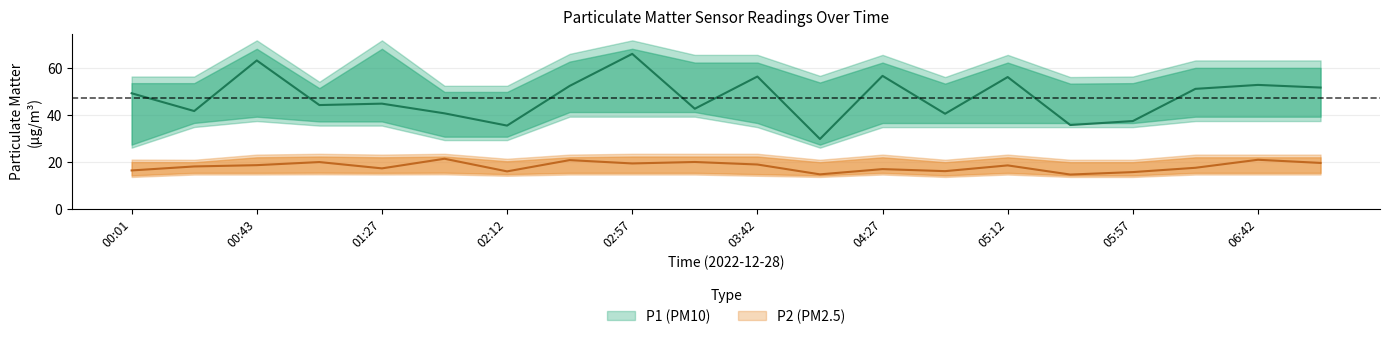

Reading left to right, transcribe all the data shown in this chart.

P1: 00:01=49.2	00:21=41.6	00:43=63.2	01:05=44.2	01:27=44.8	01:50=40.7	02:12=35.5	02:34=52.4	02:57=66.0	03:19=42.6	03:42=56.4	04:04=29.8	04:27=56.6	04:49=40.5	05:12=56.1	05:34=35.7	05:57=37.4	06:19=51.1	06:42=52.8	07:04=51.6
P1_upper: 00:01=56.4	00:21=56.4	00:43=71.8	01:05=54.1	01:27=71.8	01:50=52.4	02:12=52.4	02:34=66.0	02:57=71.8	03:19=65.6	03:42=65.6	04:04=56.6	04:27=65.6	04:49=56.1	05:12=65.6	05:34=56.1	05:57=56.4	06:19=63.2	06:42=63.2	07:04=63.2
P1_lower: 00:01=26.1	00:21=34.9	00:43=37.4	01:05=35.5	01:27=35.5	01:50=29.3	02:12=29.3	02:34=39.2	02:57=39.2	03:19=39.2	03:42=34.8	04:04=26.1	04:27=34.8	04:49=34.8	05:12=34.8	05:34=34.8	05:57=34.8	06:19=37.4	06:42=37.4	07:04=37.4
P2: 00:01=16.4	00:21=18.1	00:43=18.6	01:05=19.9	01:27=17.2	01:50=21.3	02:12=15.9	02:34=20.8	02:57=19.3	03:19=19.9	03:42=18.9	04:04=14.7	04:27=16.9	04:49=16.1	05:12=18.5	05:34=14.6	05:57=15.7	06:19=17.5	06:42=20.9	07:04=19.6
P2_upper: 00:01=21.0	00:21=20.9	00:43=23.1	01:05=23.4	01:27=23.1	01:50=23.4	02:12=21.3	02:34=23.1	02:57=23.4	03:19=23.4	03:42=23.4	04:04=20.9	04:27=23.1	04:49=20.9	05:12=23.1	05:34=20.9	05:57=20.9	06:19=23.1	06:42=23.1	07:04=23.1
P2_lower: 00:01=13.6	00:21=14.6	00:43=14.6	01:05=14.7	01:27=14.6	01:50=14.7	02:12=14.1	02:34=14.6	02:57=14.6	03:19=14.6	03:42=14.1	04:04=13.6	04:27=14.6	04:49=13.6	05:12=14.6	05:34=13.6	05:57=13.6	06:19=14.6	06:42=14.6	07:04=14.6